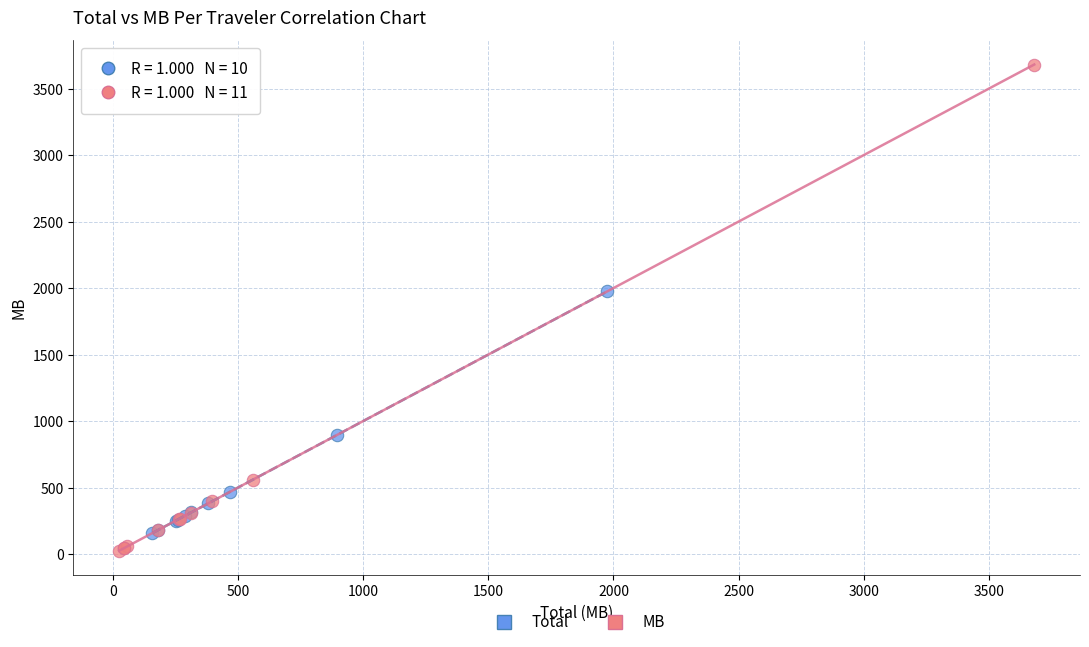

Which series contains the highest Y value?

MB